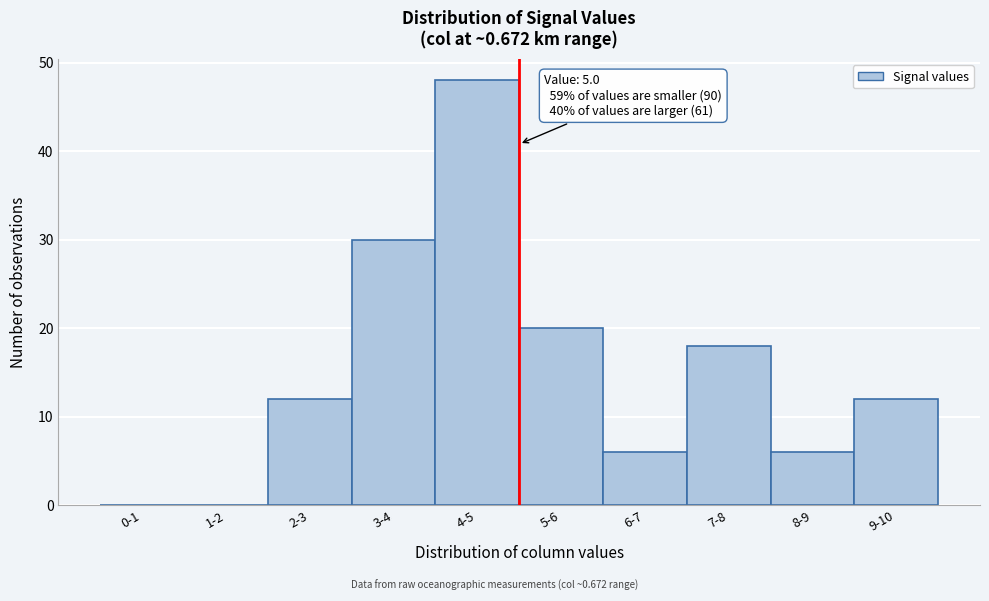

Reading left to right, transcribe all the data shown in this chart.

0-1=0	1-2=0	2-3=12	3-4=30	4-5=48	5-6=20	6-7=6	7-8=18	8-9=6	9-10=12